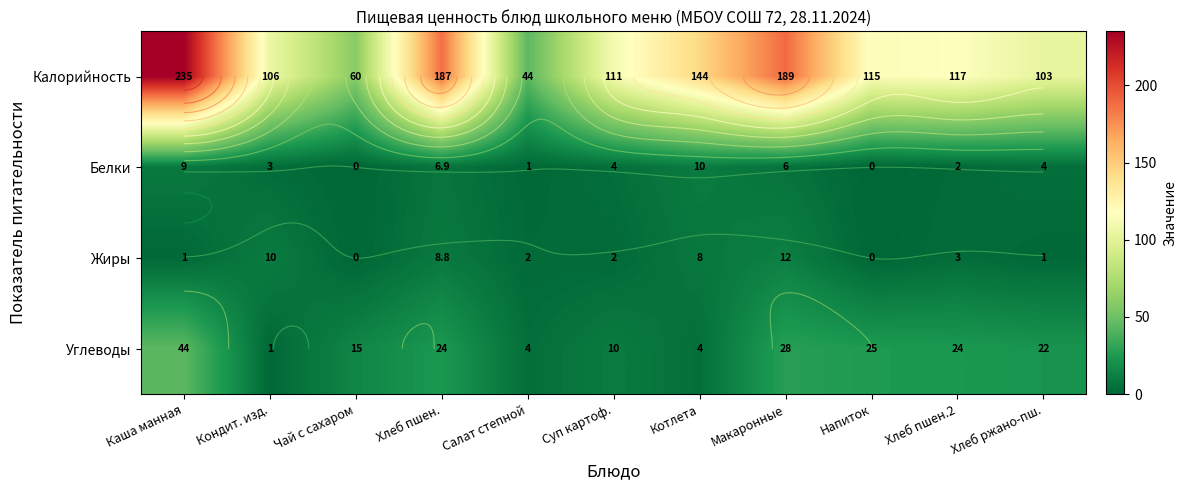

What is the sum of all Калорийность values?

1411.0